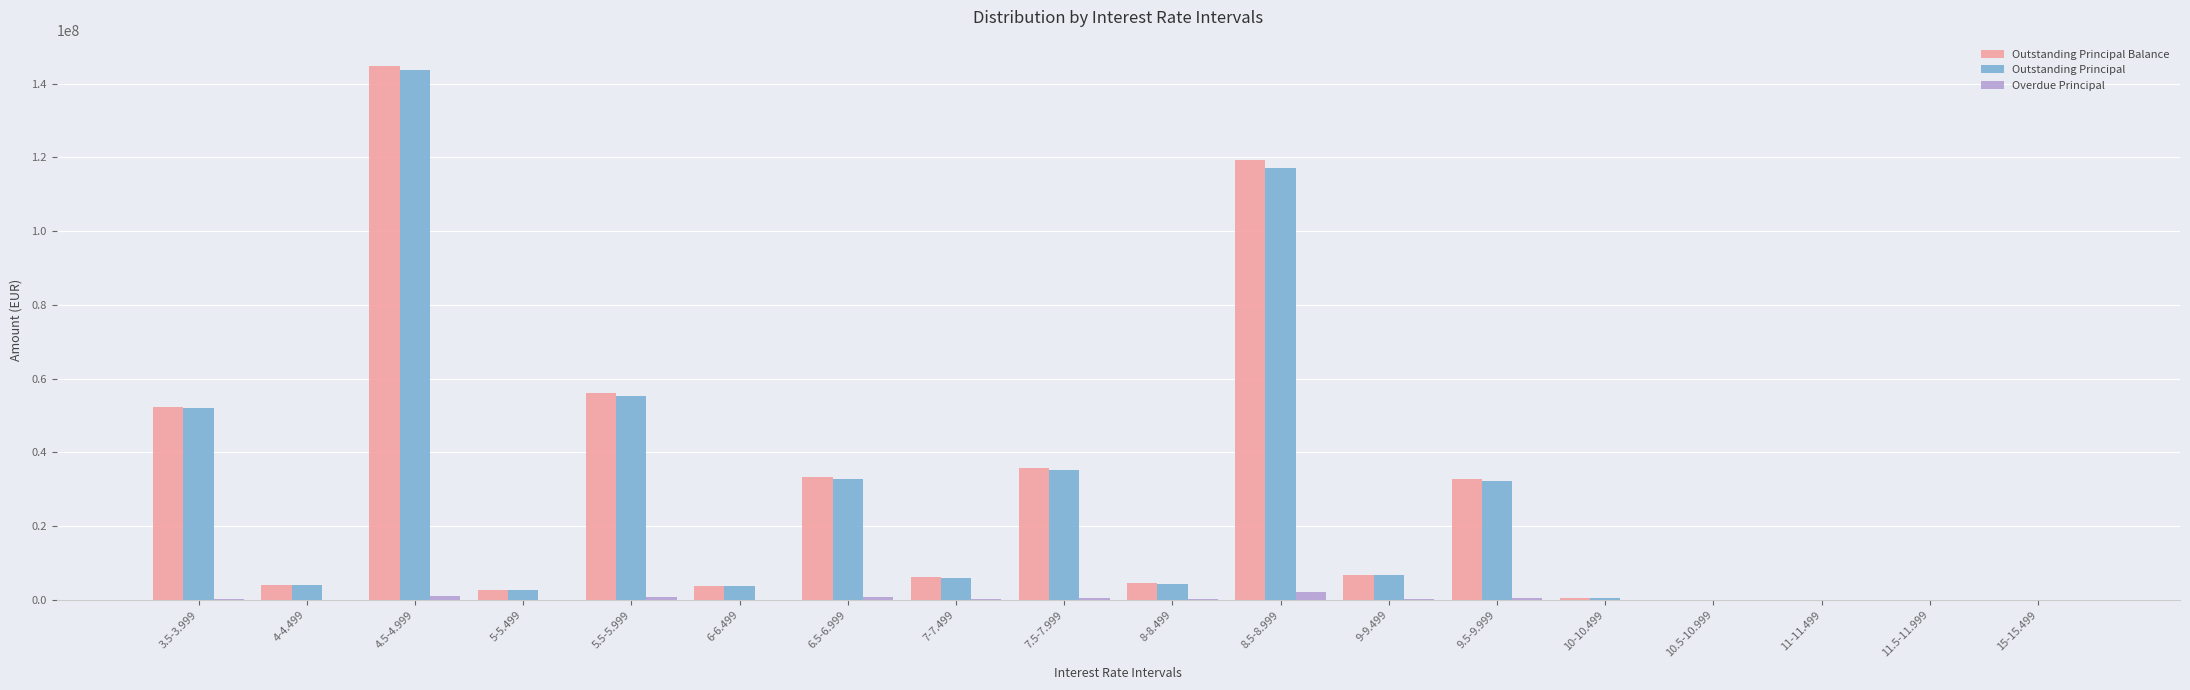

At which category does the chart reach its peak across all series?

4.5-4.999